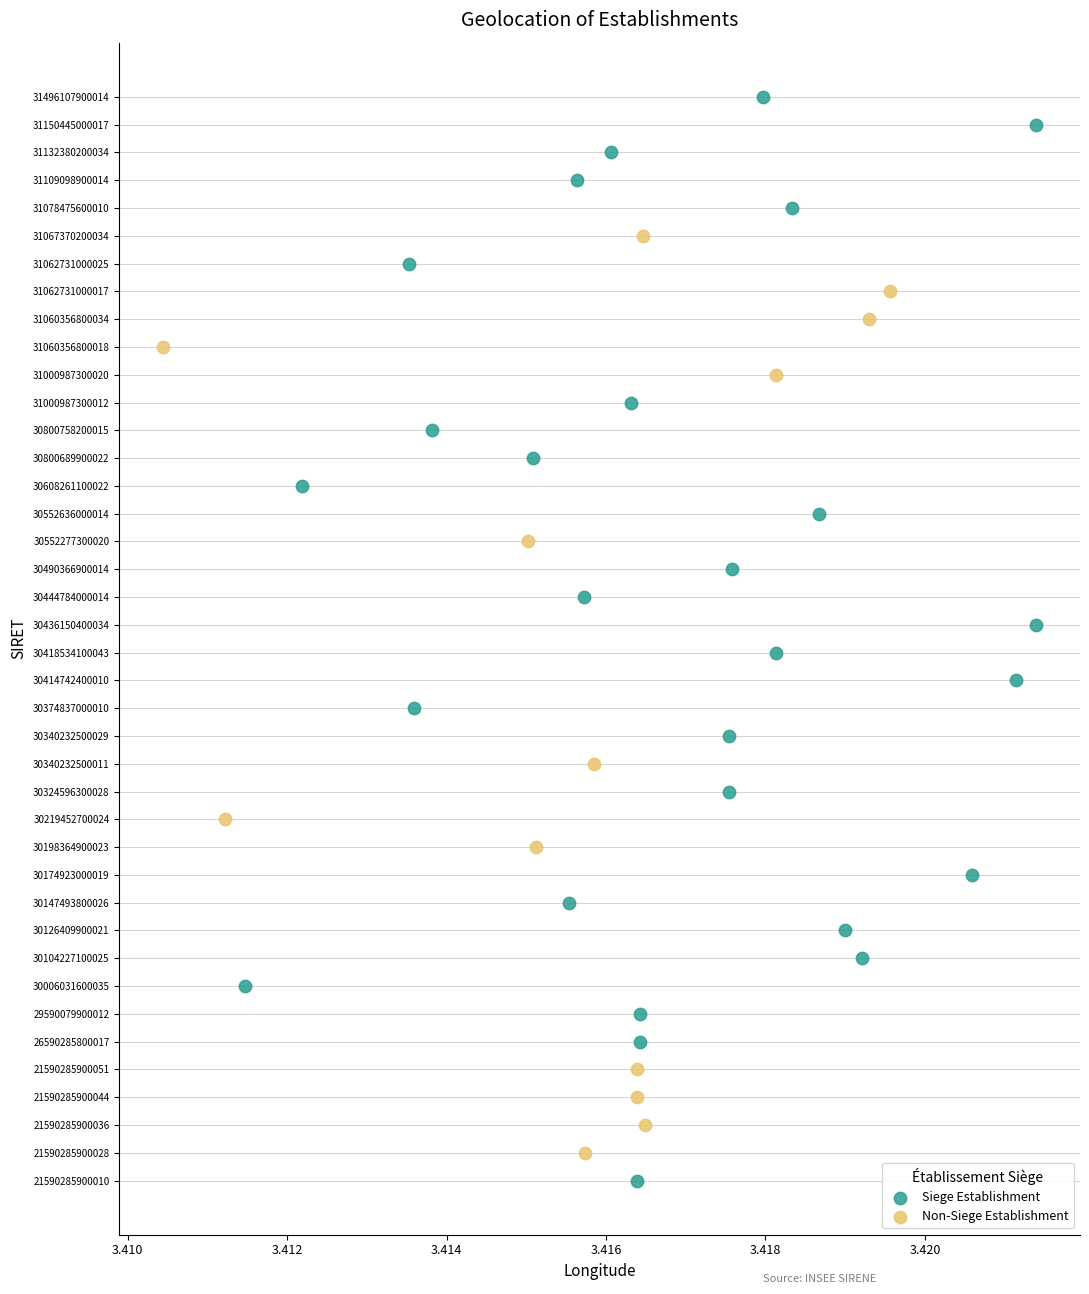

What are all the series names shown in the legend?

Siege Establishment, Non-Siege Establishment